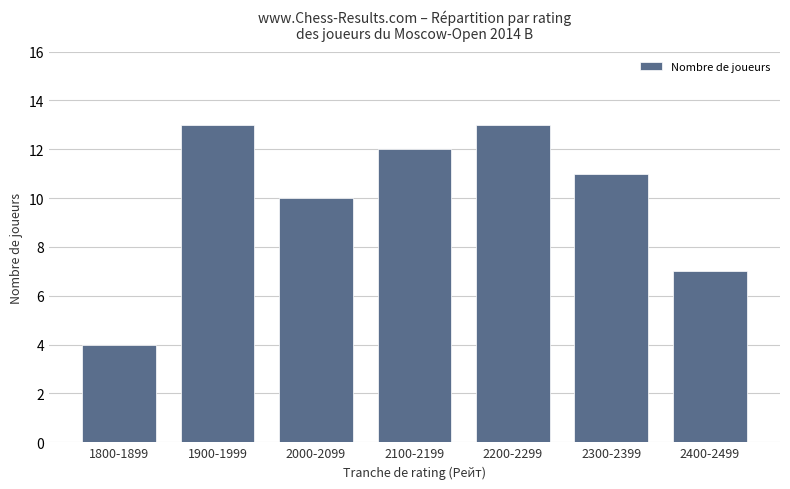

Which has a higher value, 2000-2099 or 2200-2299?

2200-2299